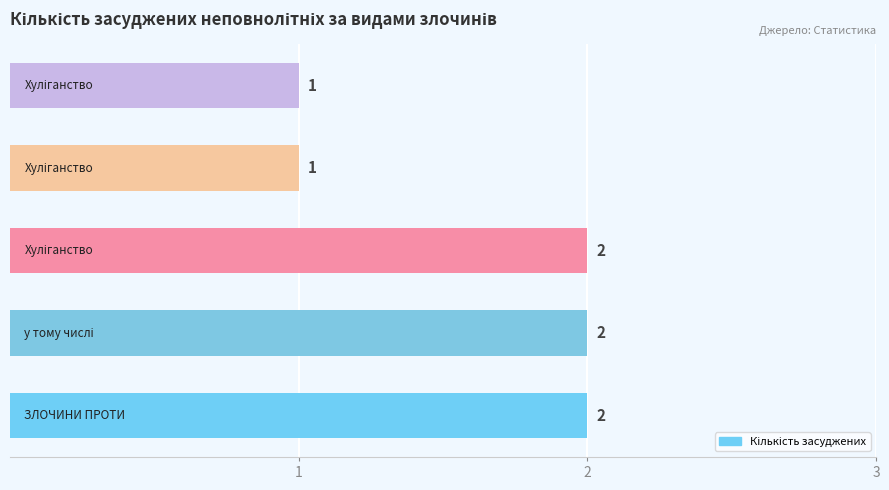

What is the smallest value displayed?

1